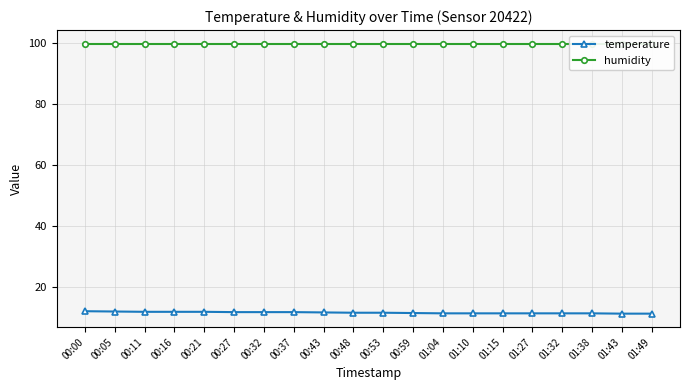

What is the greatest value displayed?

99.9